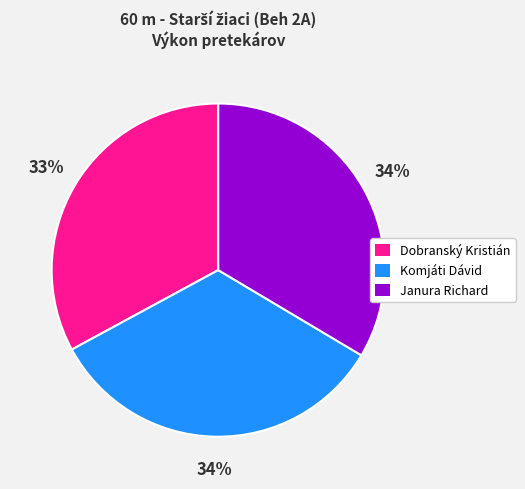

How many segments does this pie chart have?

3